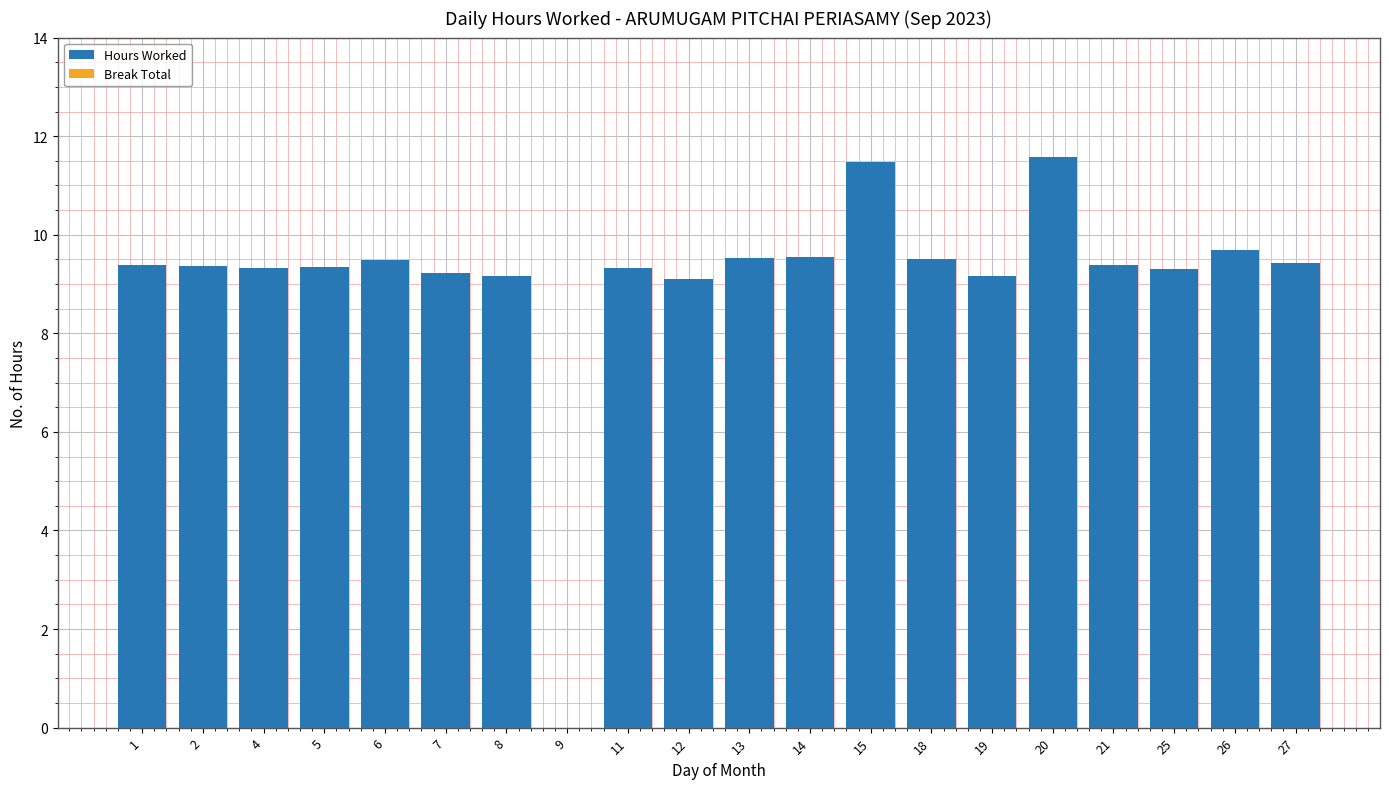

How many values are above zero?

19